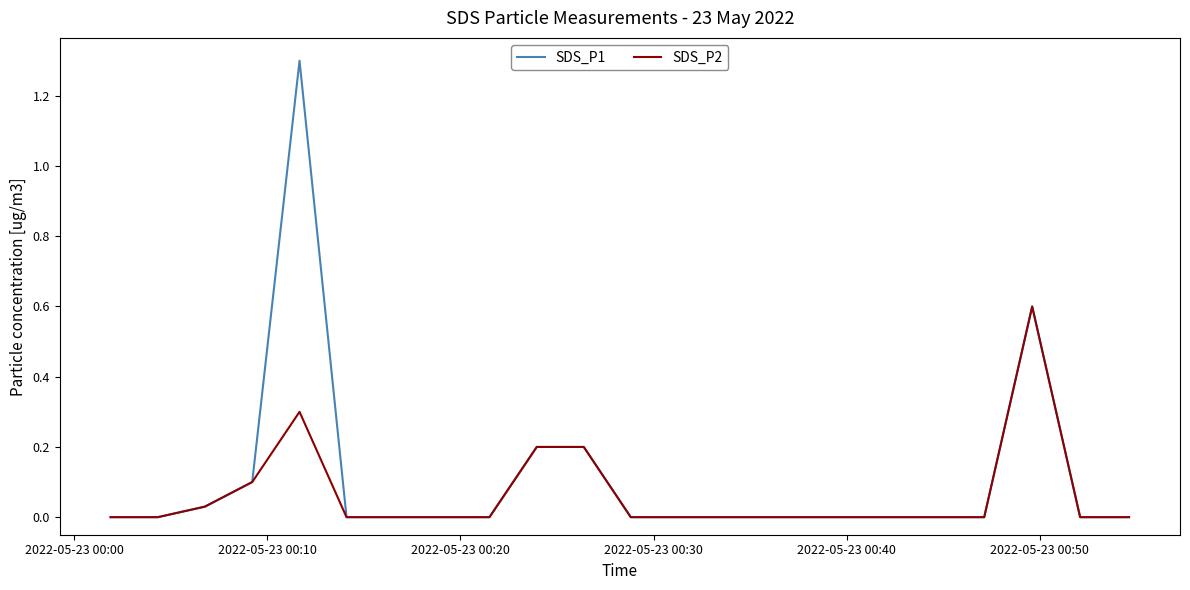

List the series in order of their peak value, lowest first.

SDS_P2, SDS_P1